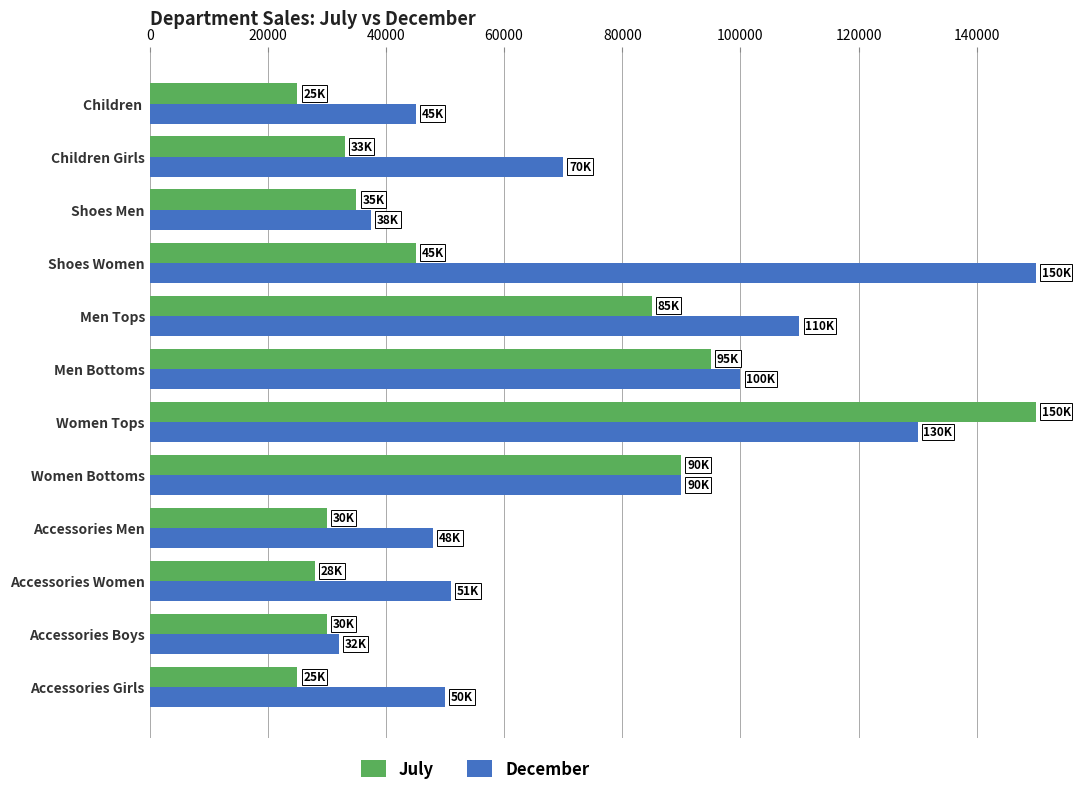

What is the difference between the second highest and minimum values in the July series?

70000